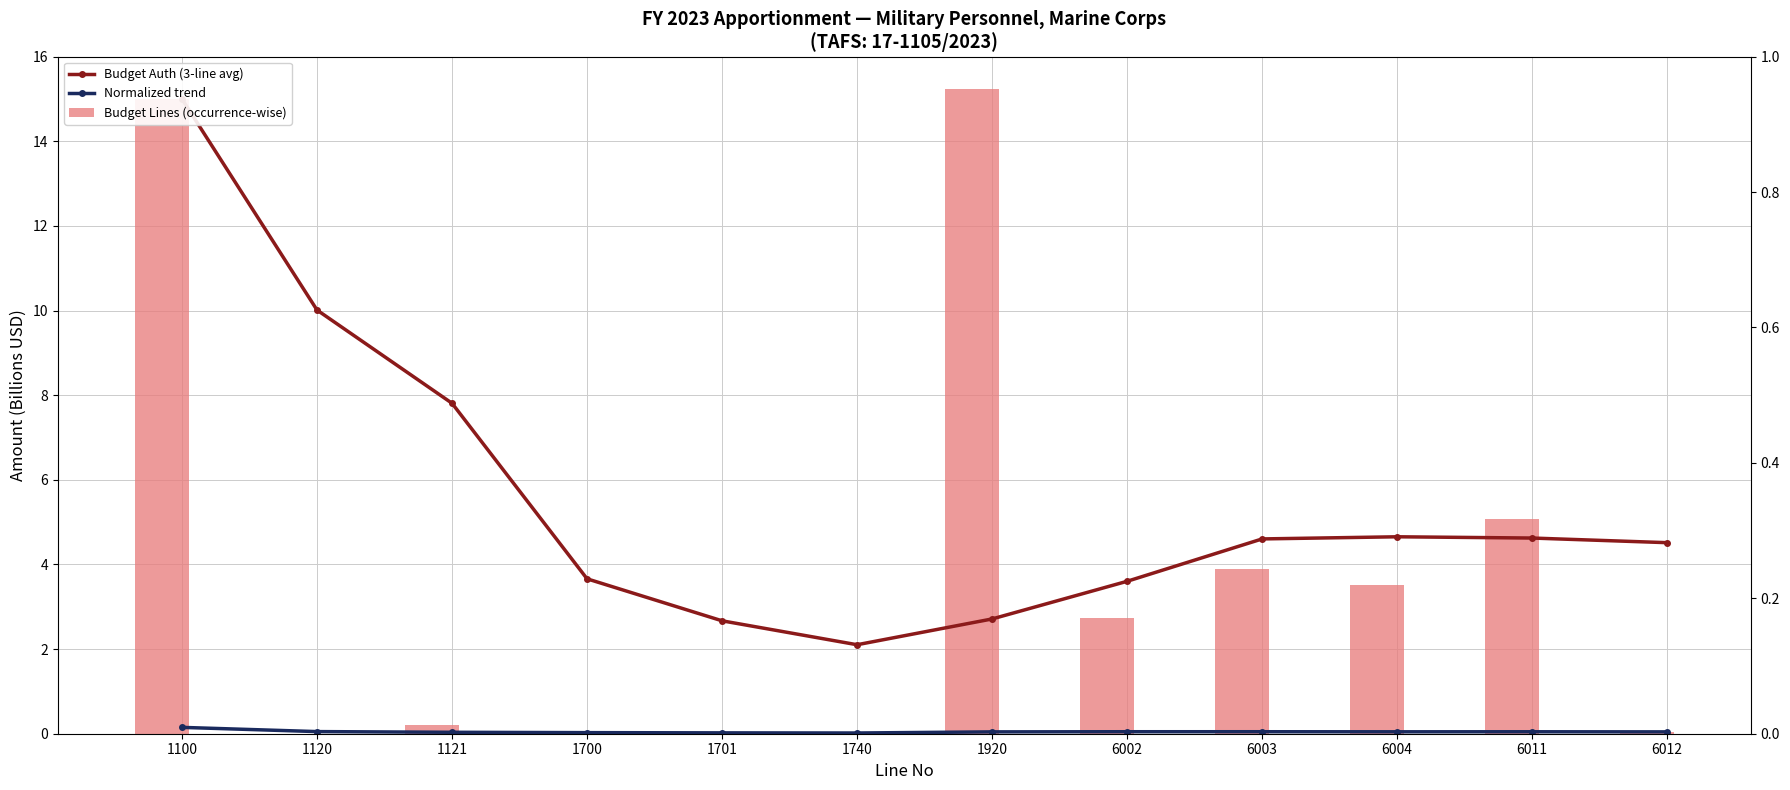

Which label corresponds to the largest value in the chart?

1920